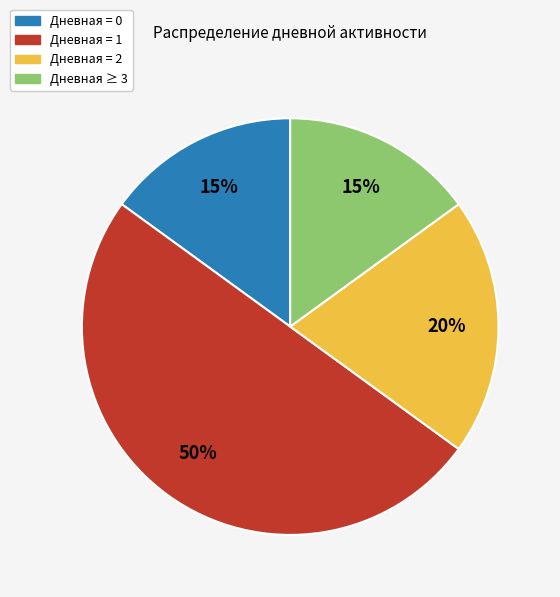

True or false: Дневная = 1 accounts for 50% of the total.

True